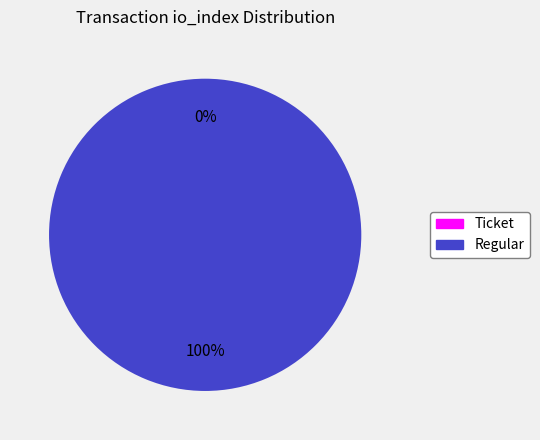

Which category has the smallest portion of the pie?

Ticket